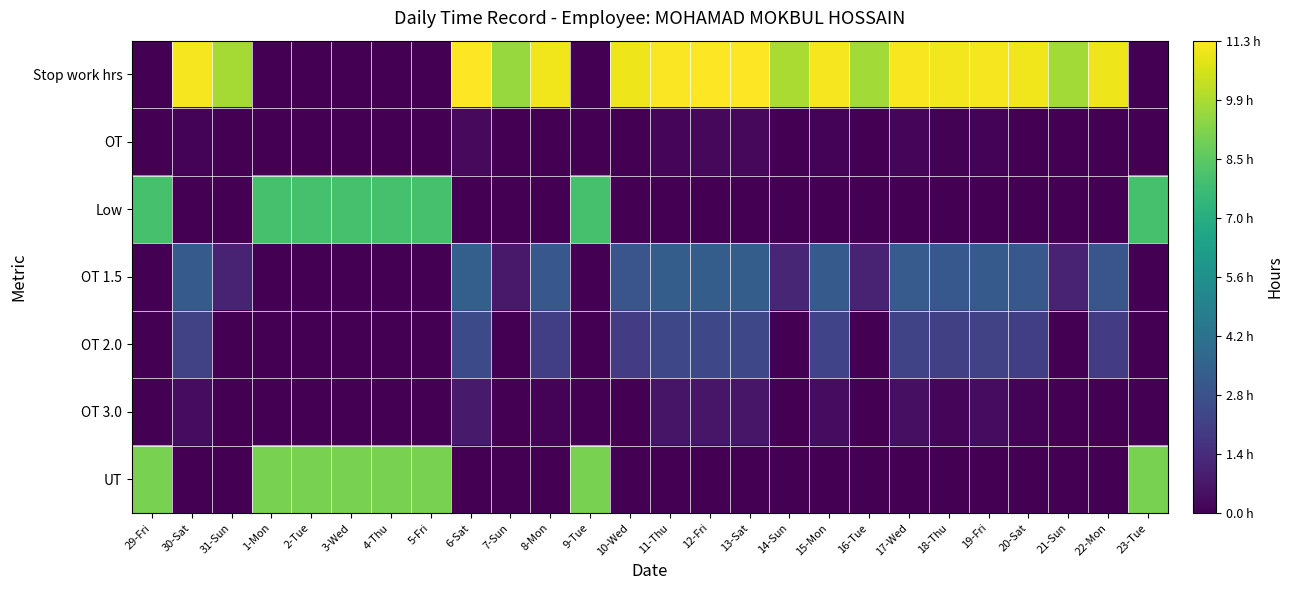

Rank the series by their maximum value, from lowest to highest.

OT, OT 3.0, OT 2.0, OT 1.5, Low, UT, Stop work hrs